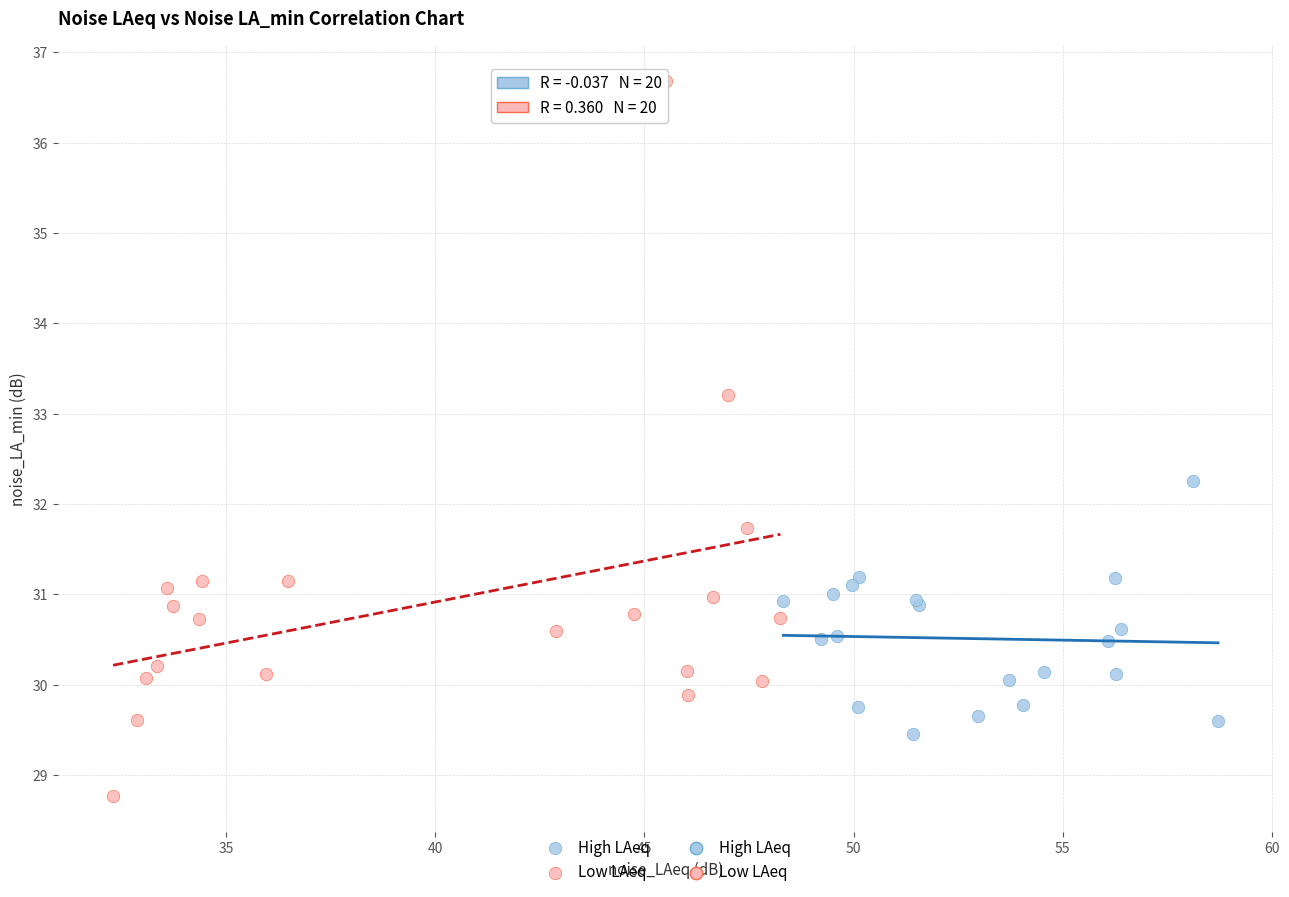

Which series has the widest spread of Y values?

Low LAeq